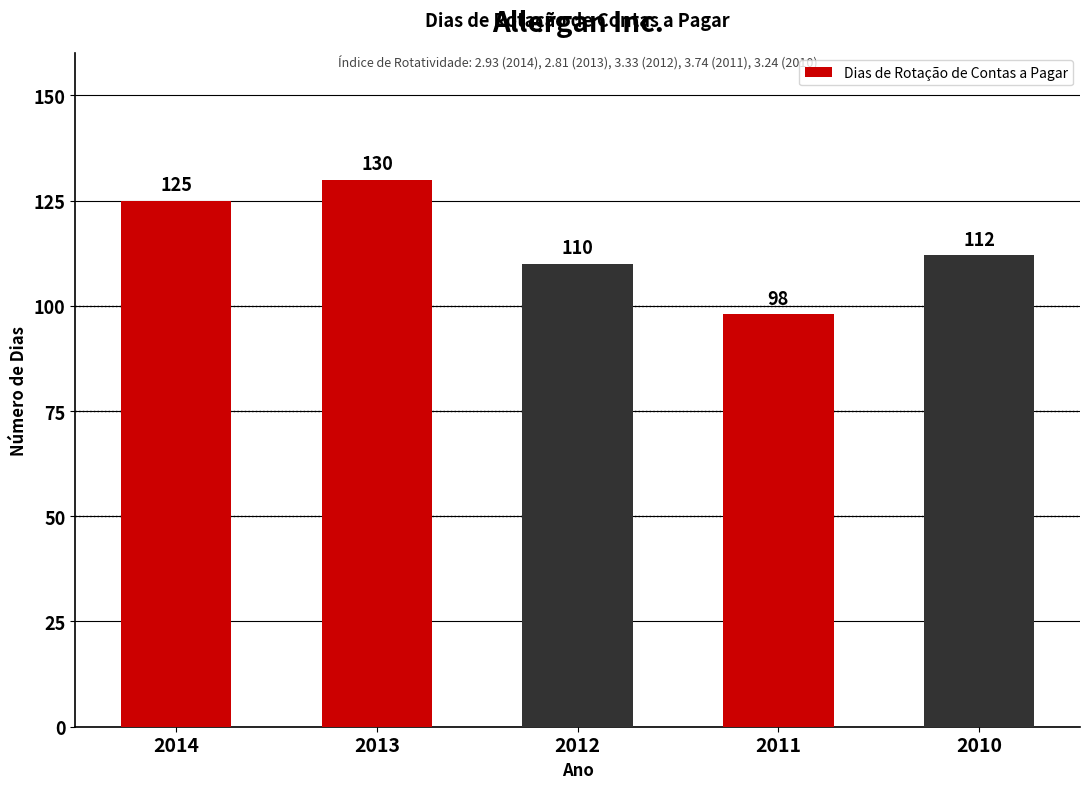

At which label does the data first exceed 112?

2014